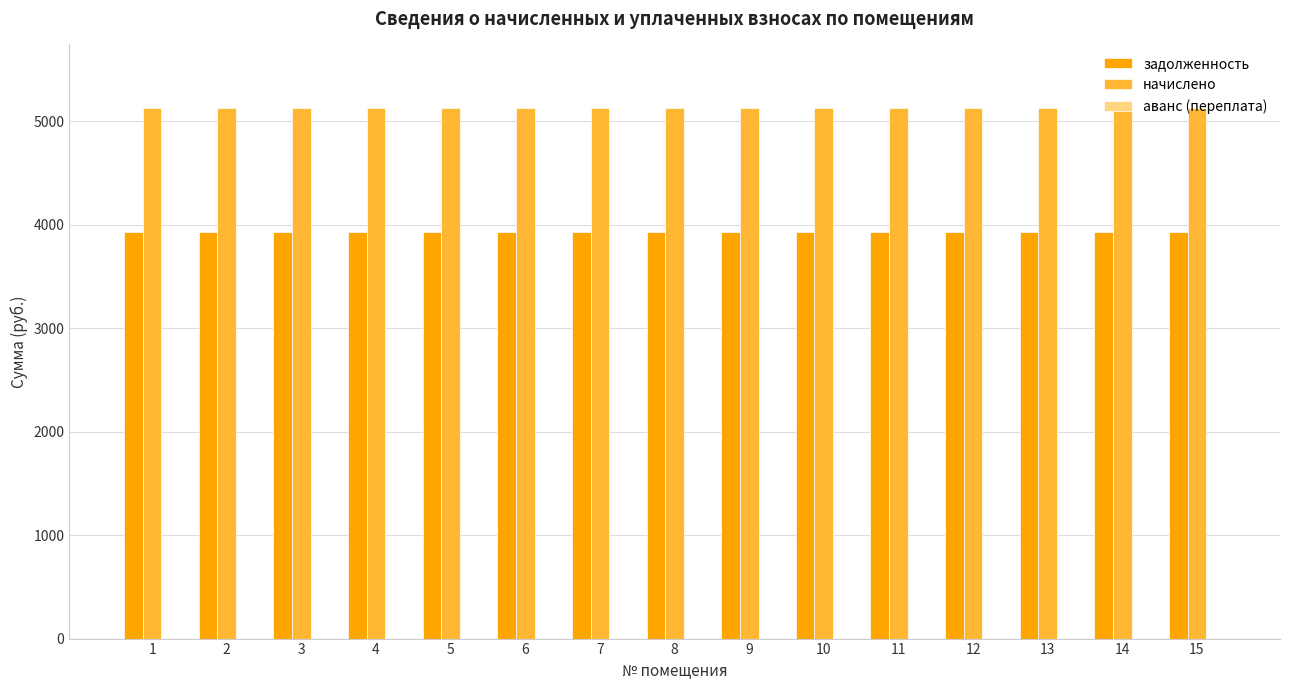

True or false: начислено has a value of 9045 at 7.

False